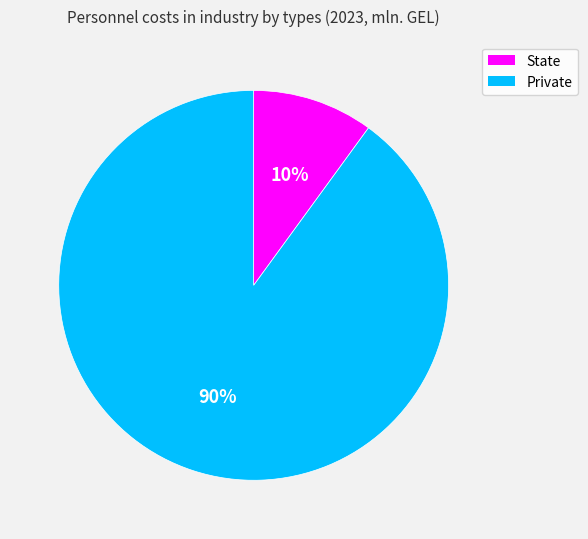

Is the sum of Private and State greater than half?

Yes